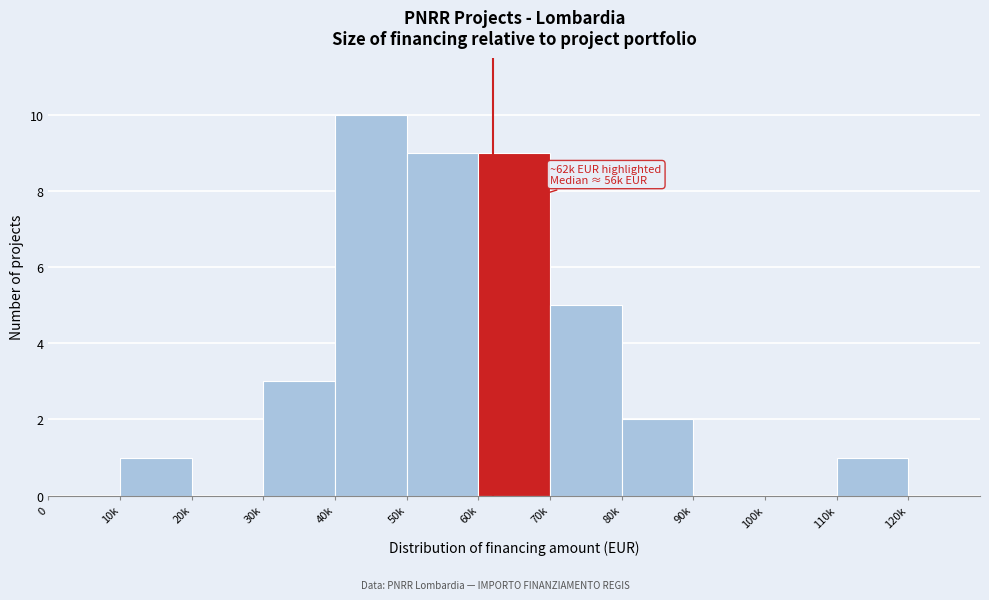

Reading left to right, what are all the values shown in this chart?

0=0	10k=1	20k=0	30k=3	40k=10	50k=9	60k=9	70k=5	80k=2	90k=0	100k=0	110k=1